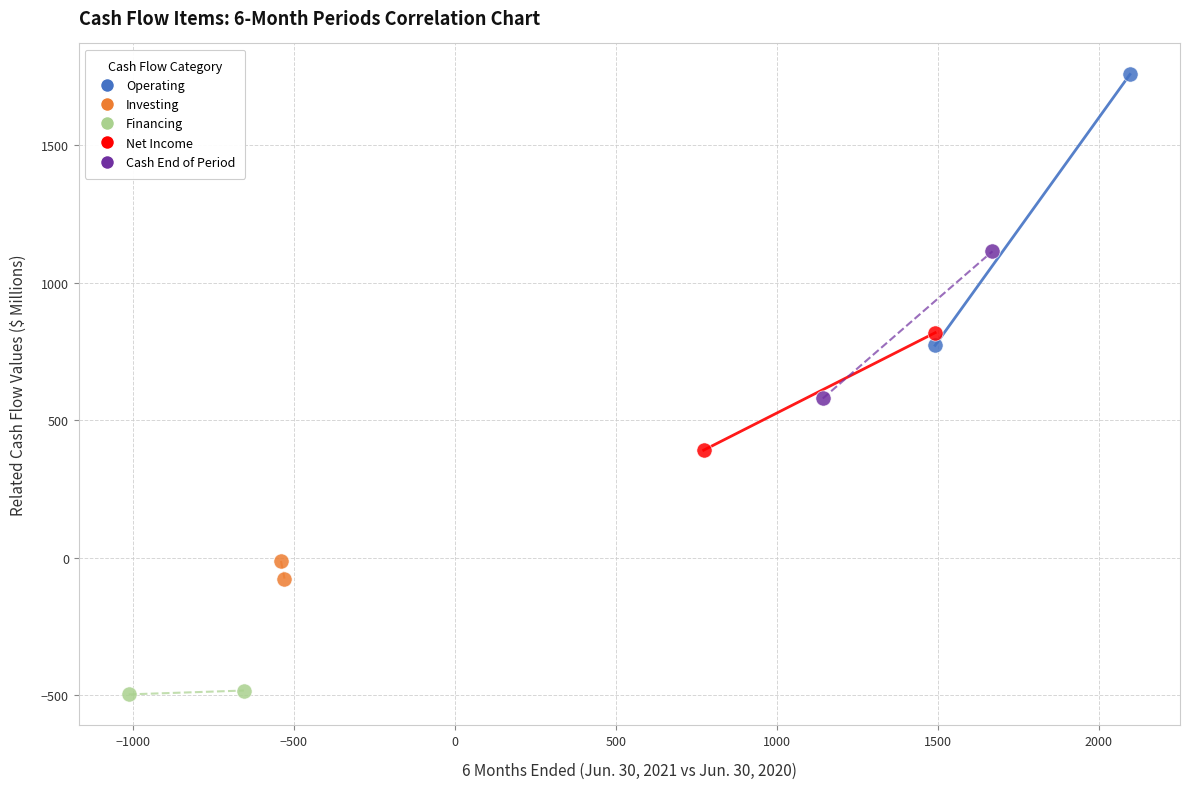

Which series reaches the minimum Y coordinate?

Financing